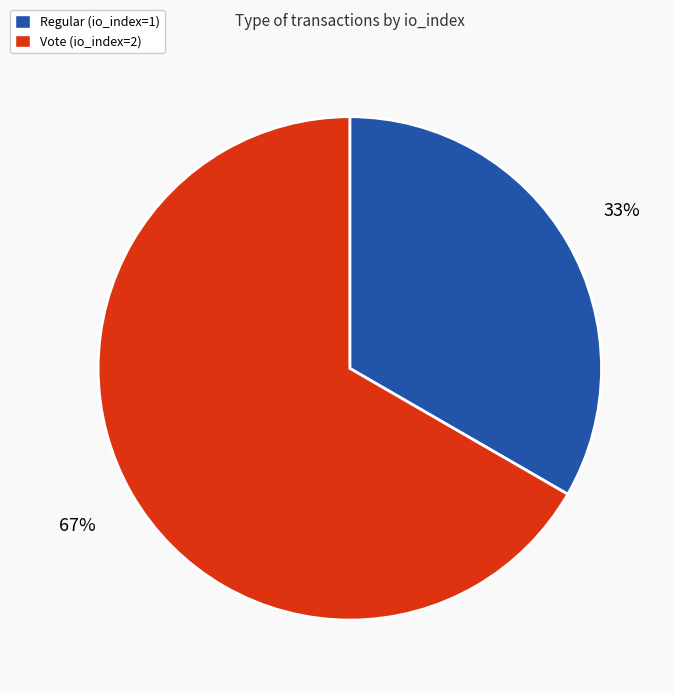

Approximately how many times larger is the value at Regular (io_index=1) compared to Vote (io_index=2)?

0.5